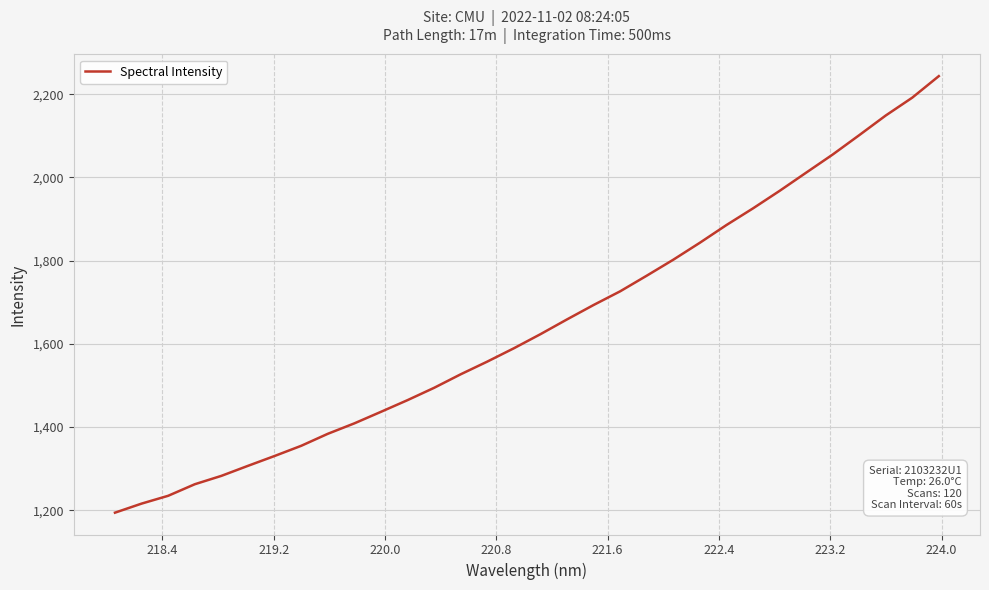

What is the average value?

1646.5